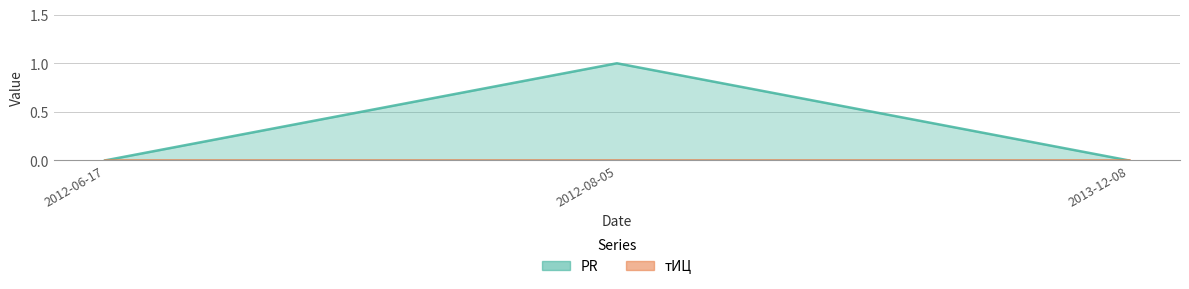

List the labels in order of value, smallest first.

2012-06-17, 2013-12-08, 2012-08-05